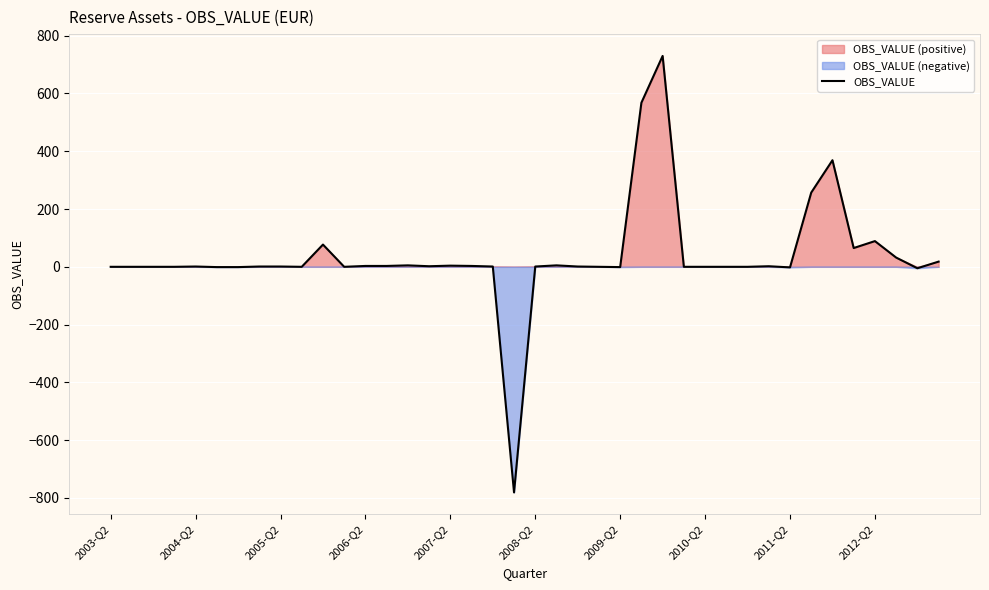

How many interior local peaks (higher than both neighbors) does the data have?

9